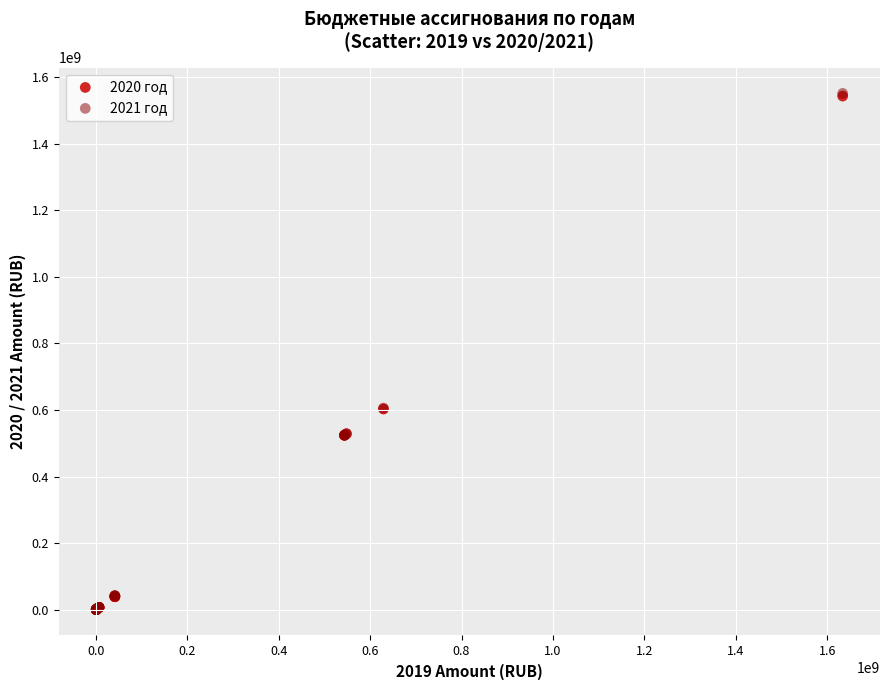

What are all the series names shown in the legend?

2020 год, 2021 год